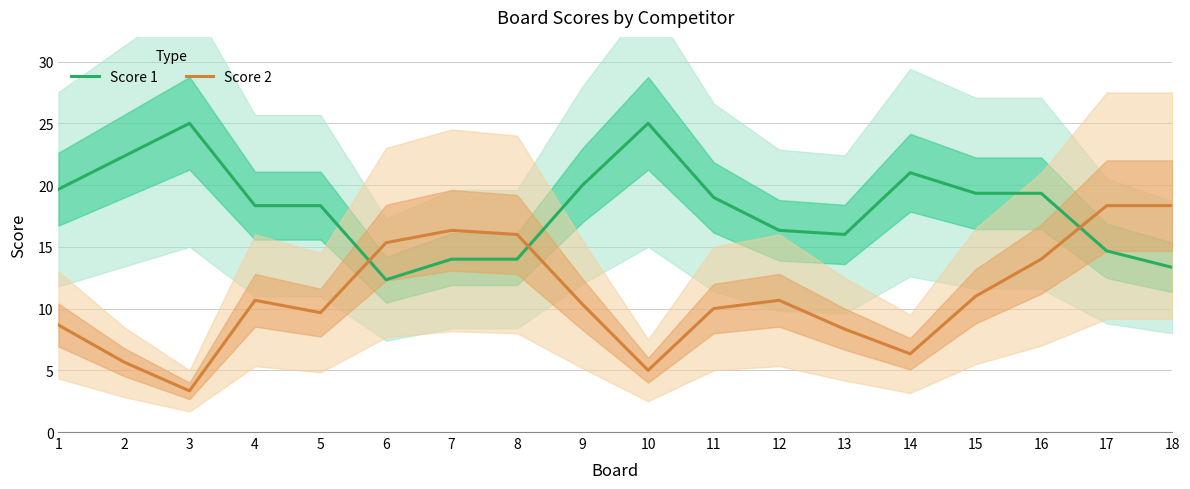

Does the chart display data point markers on the line(s)?

No